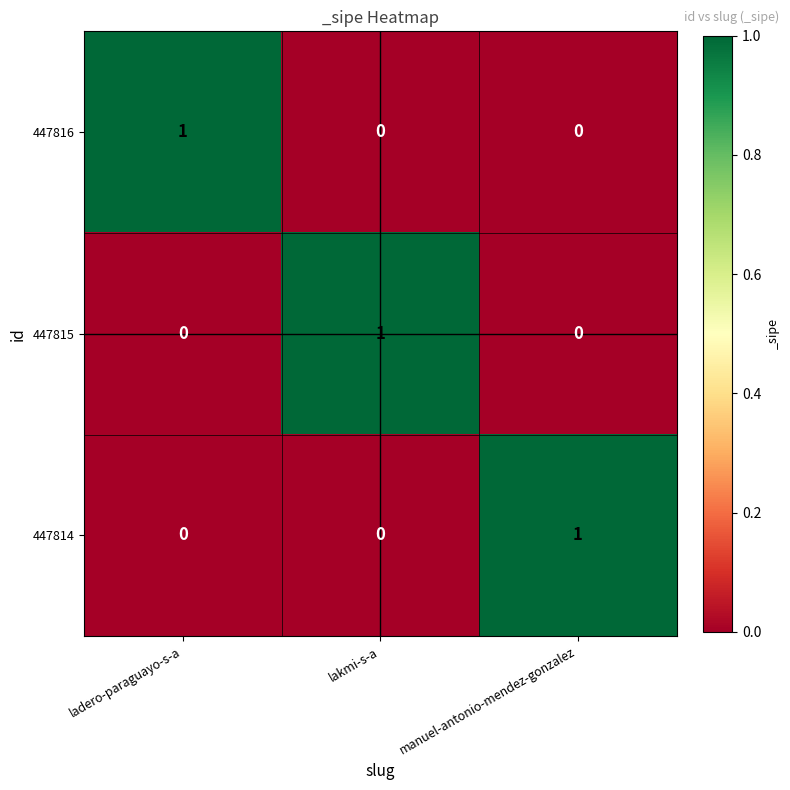

What is the difference between the highest and lowest values at ladero-paraguayo-s-a?

1